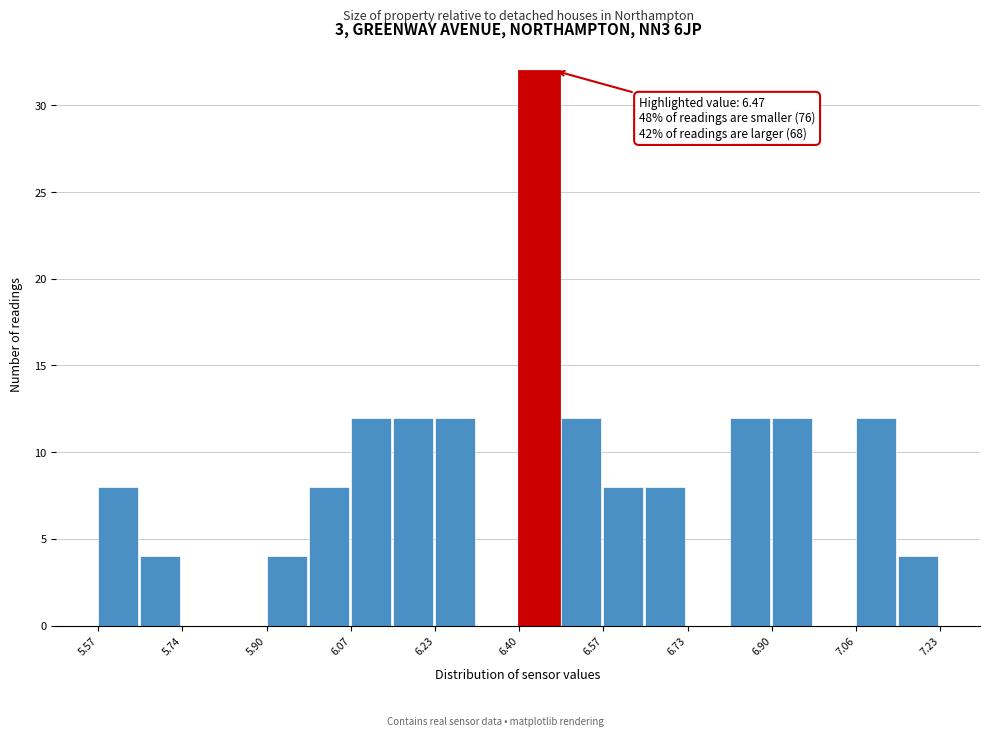

Over which range of the x-axis is the bar tallest?

6.40 to 6.48